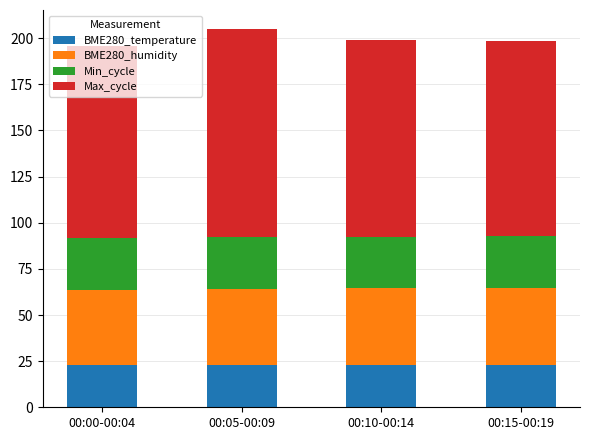

Is it true that BME280_temperature equals 22.8 at 00:05-00:09?

True